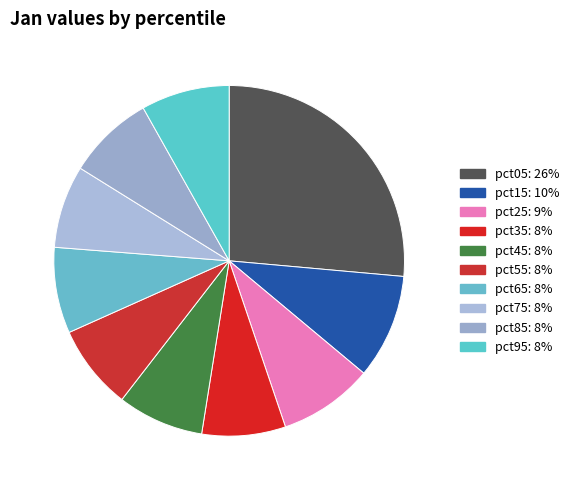

The pct05 slice represents 26% of the pie. True or false?

True